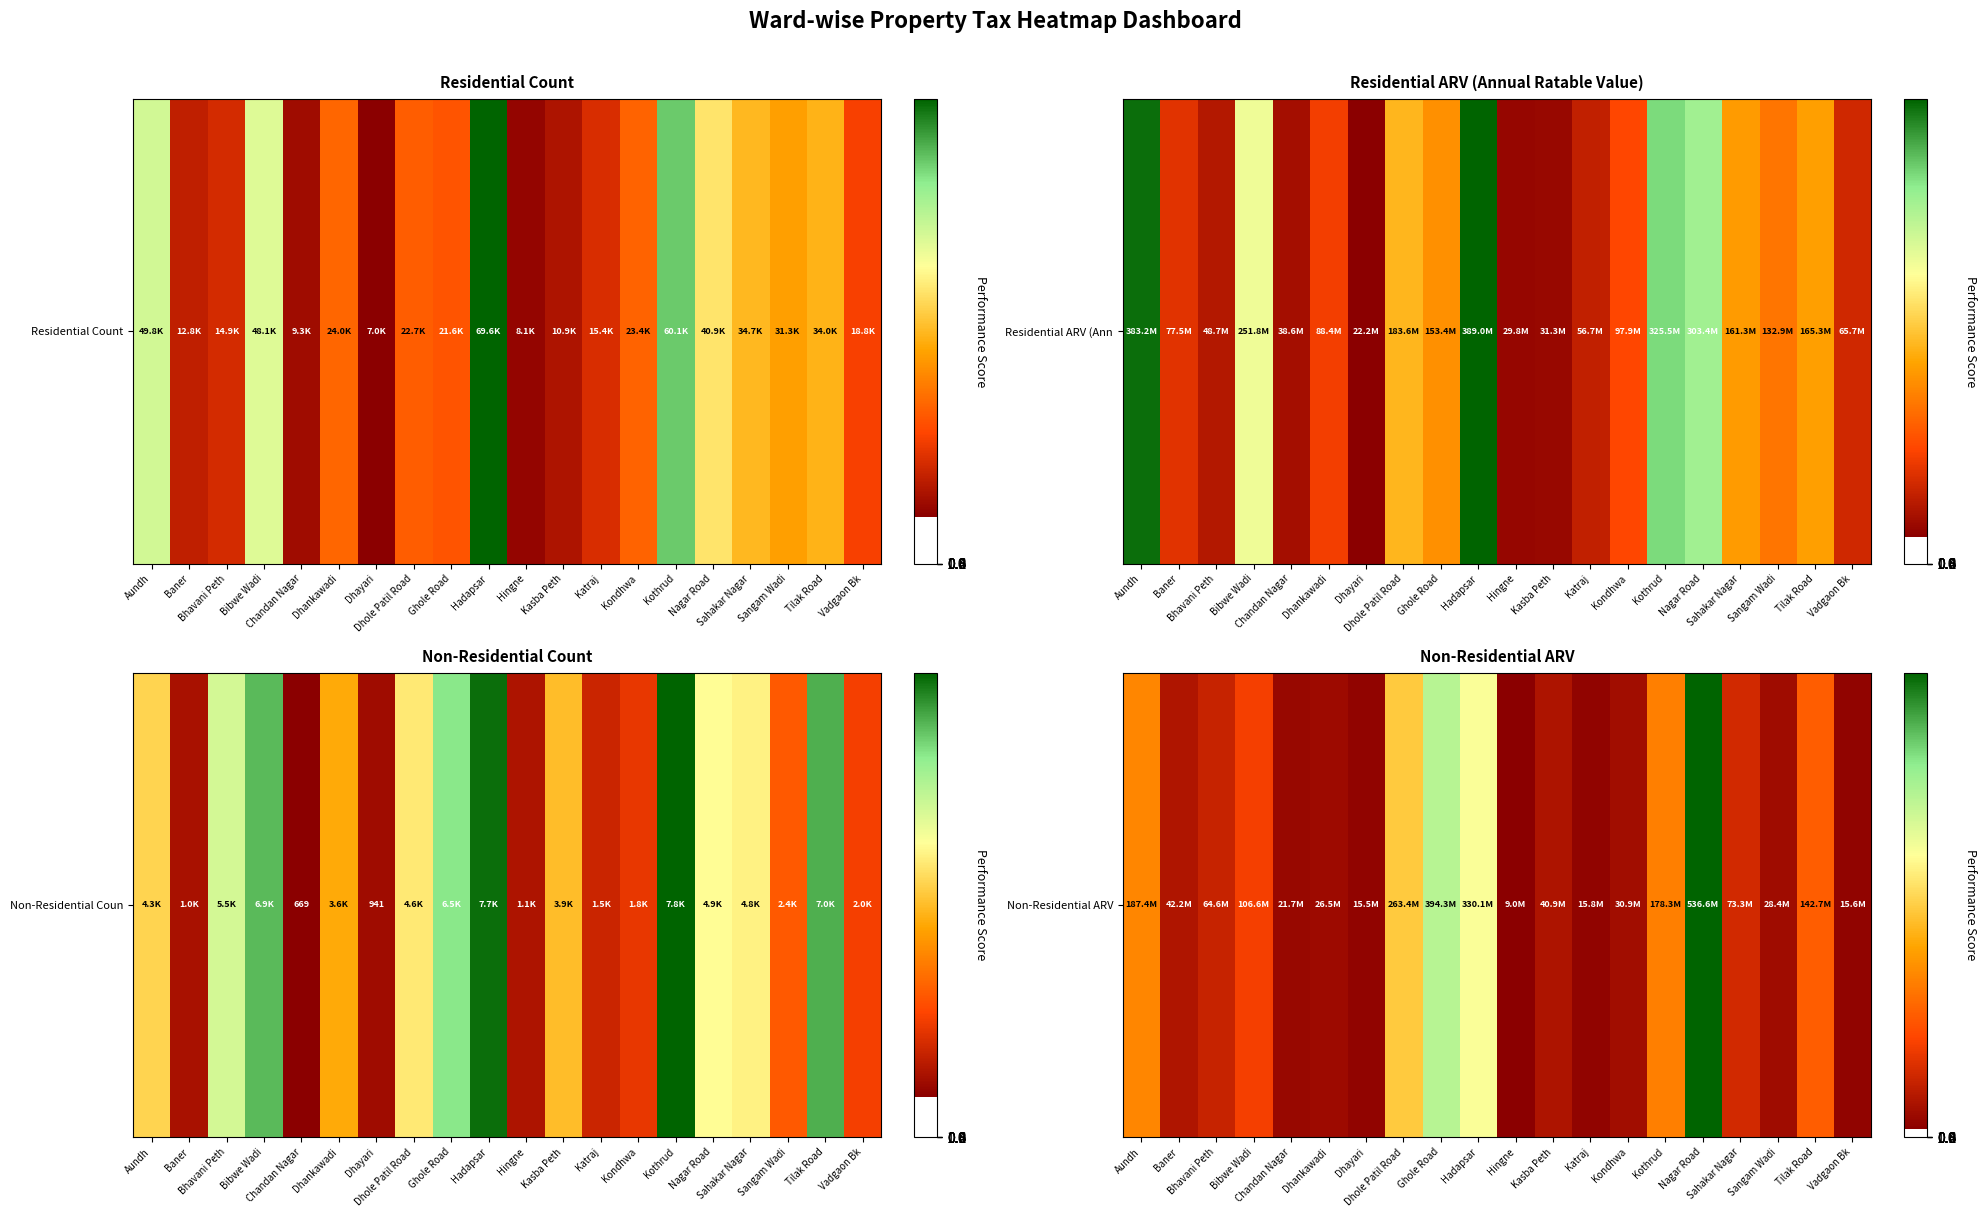

What is the minimum value shown in the chart?

9032750